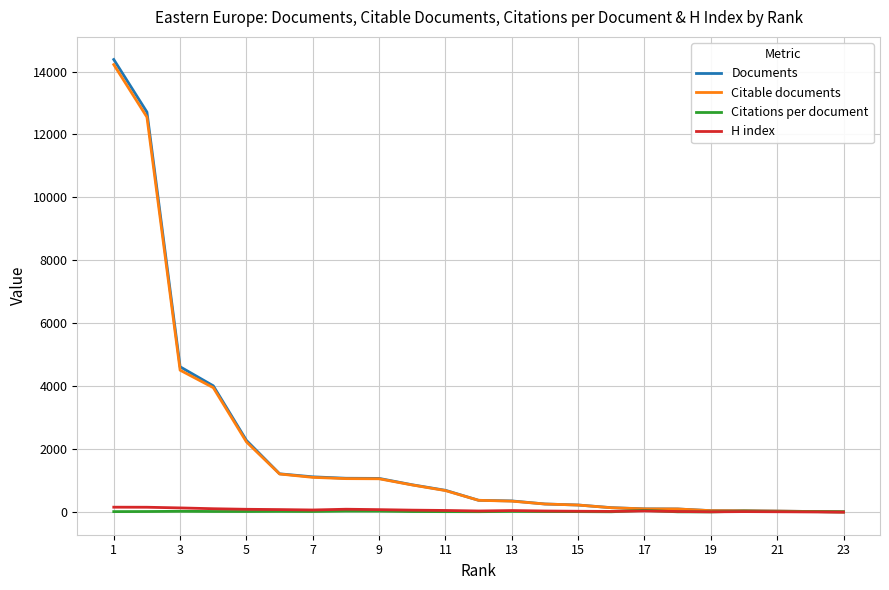

What is the highest value of the Citable documents series?

14220.0